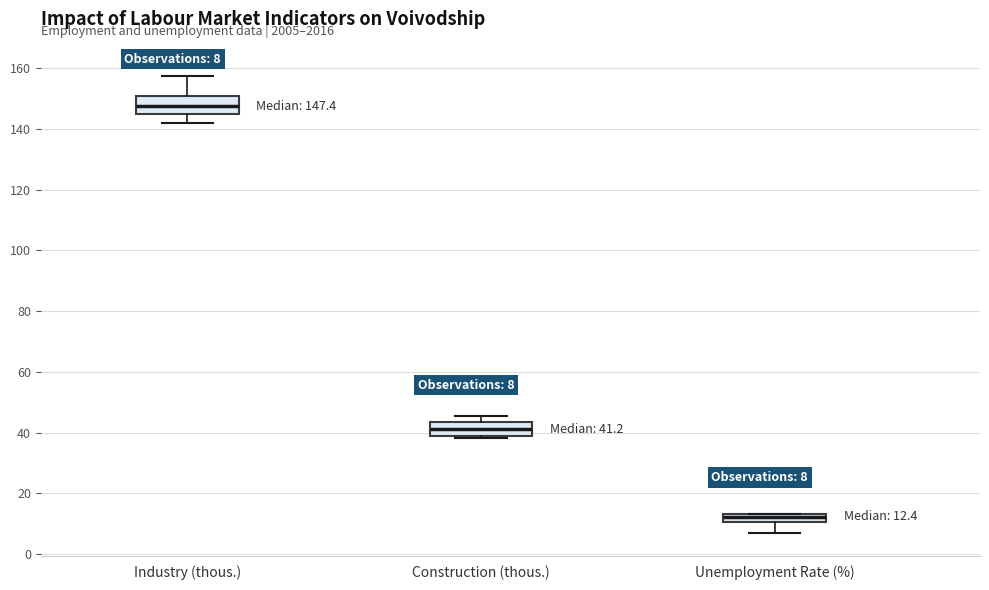

Which box has the lowest median line?

Unemployment Rate (%)